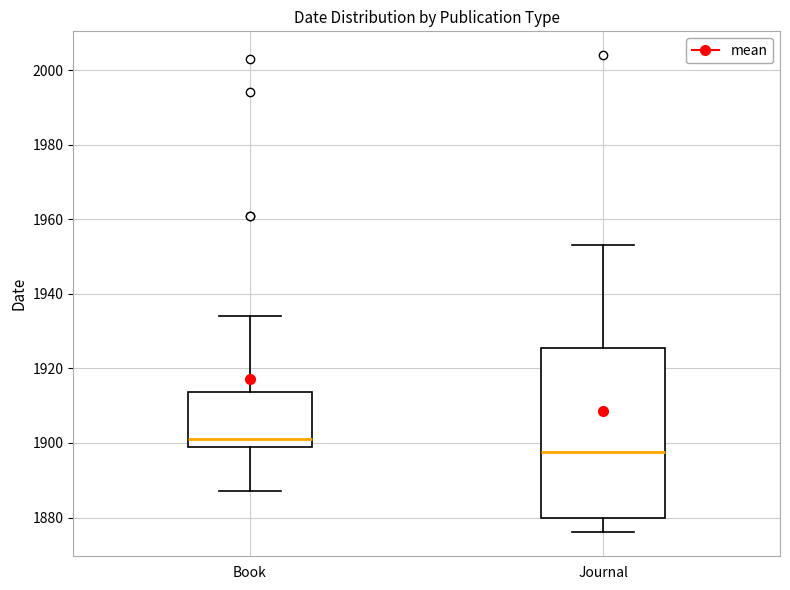

Reading left to right, read every box against the y-axis: the position of its median line, the range the box covers, and the ends of its whiskers. The values are not printed on the chart, so give them approximately, as read against the axis.

Book: median 1902, box 1900 to 1914, whiskers 1888 to 1934
Journal: median 1898, box 1880 to 1926, whiskers 1876 to 1954